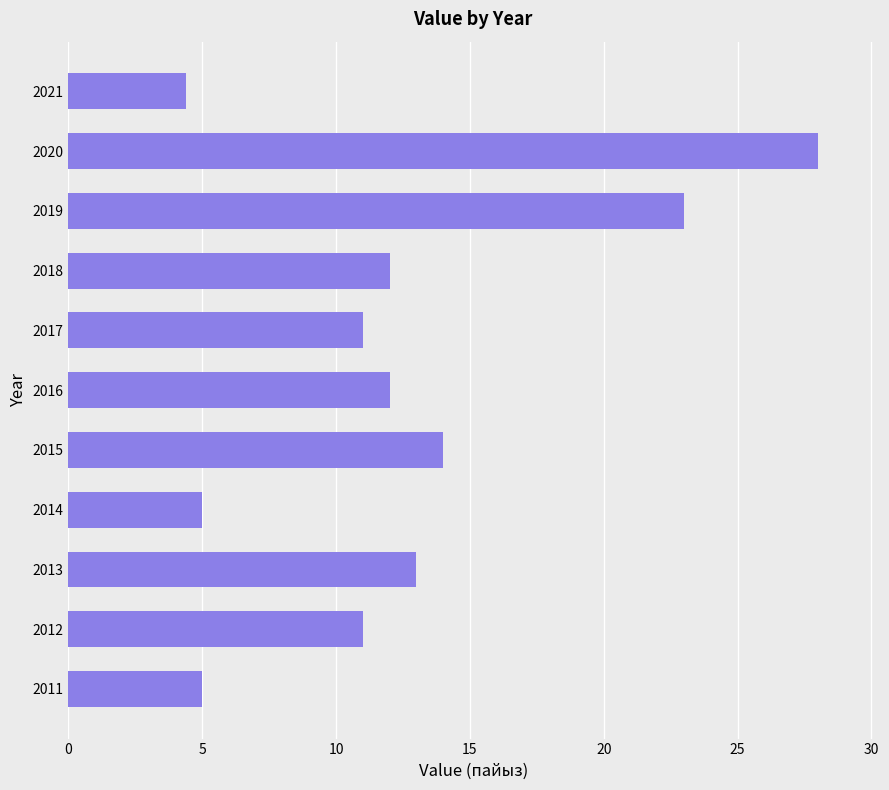

How many distinct data groups are displayed?

1